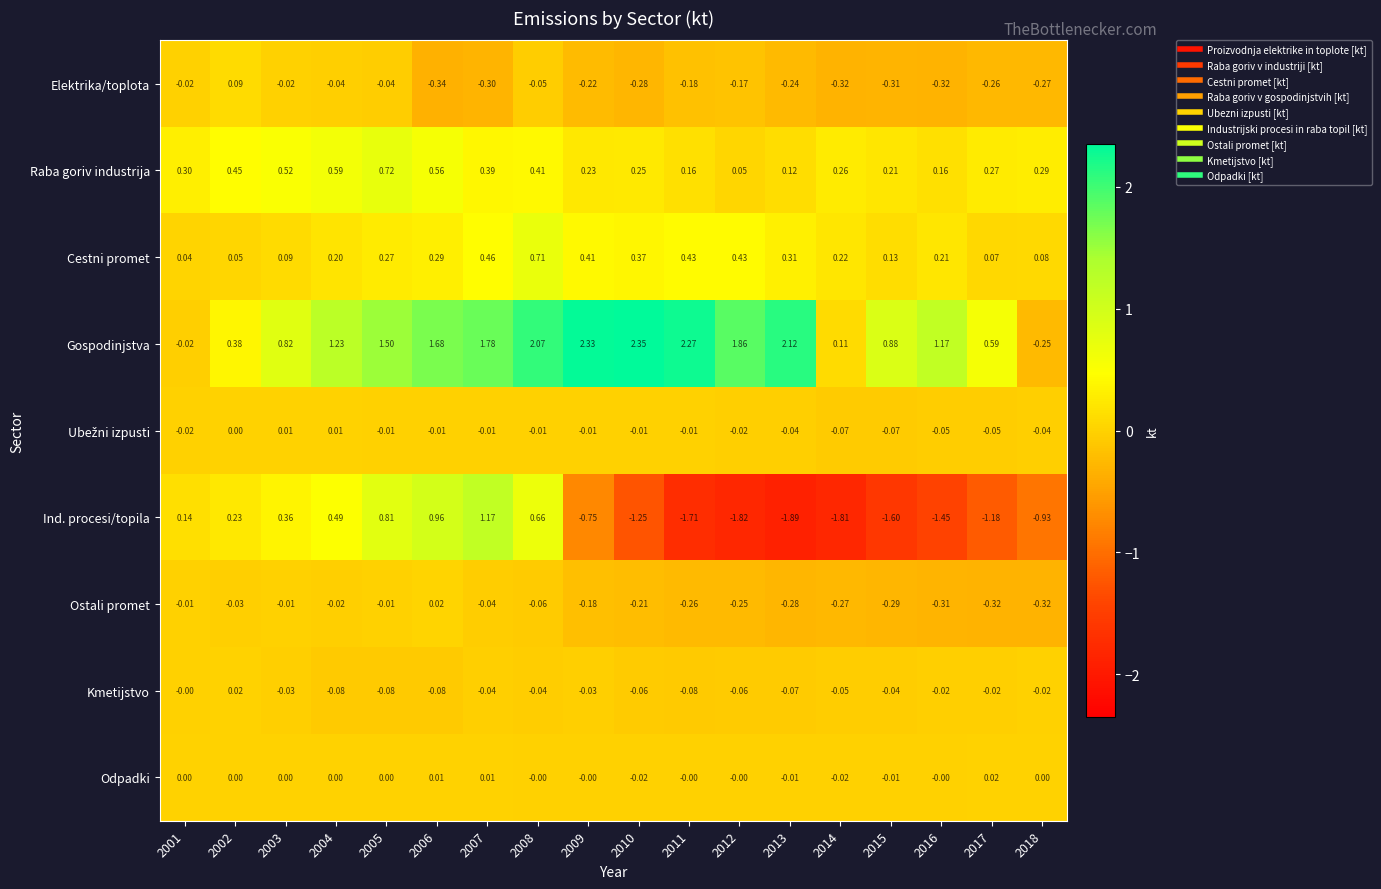

Which series changed the most between 2001 and 2013?

Gospodinjstva